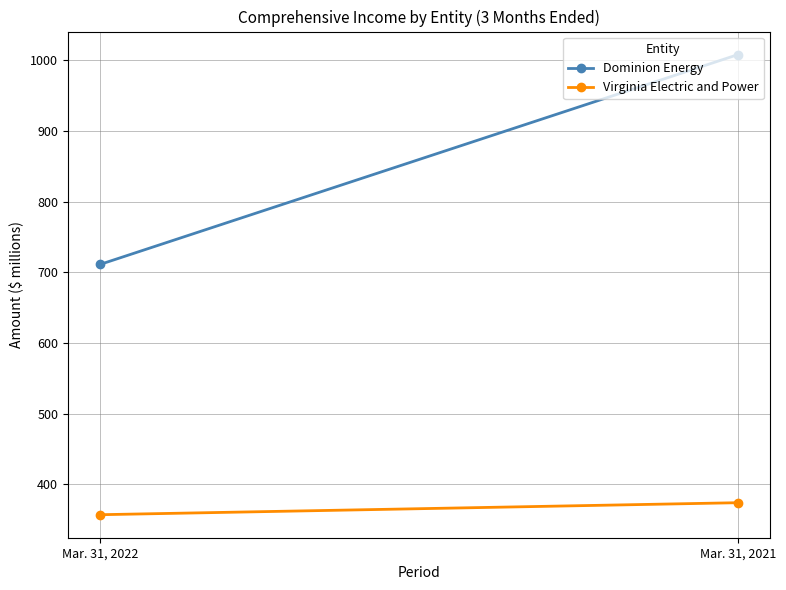

What is the value of the Dominion Energy point at the 1st from the left?

711